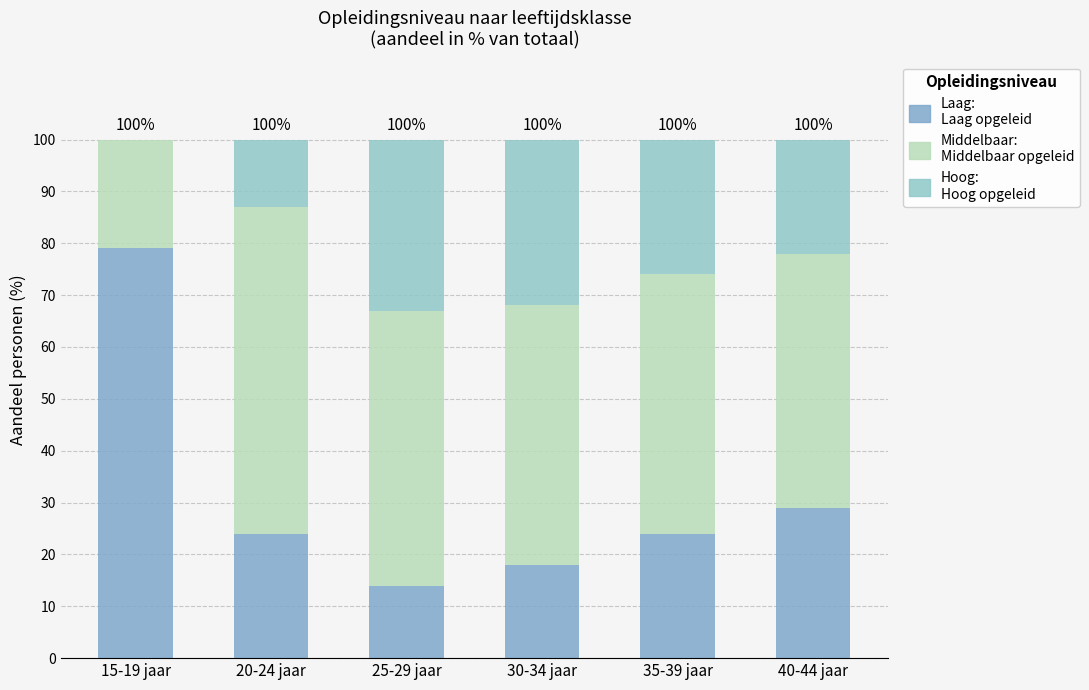

Are the bars grouped side by side (vs. stacked)?

No